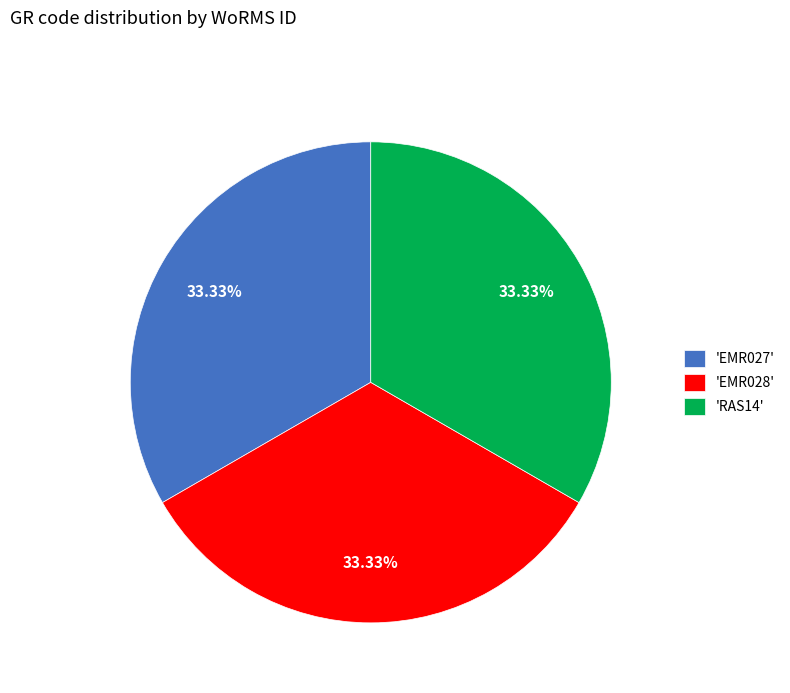

What is the ratio of the value at 'EMR028' to the value at 'EMR027'?

1.0